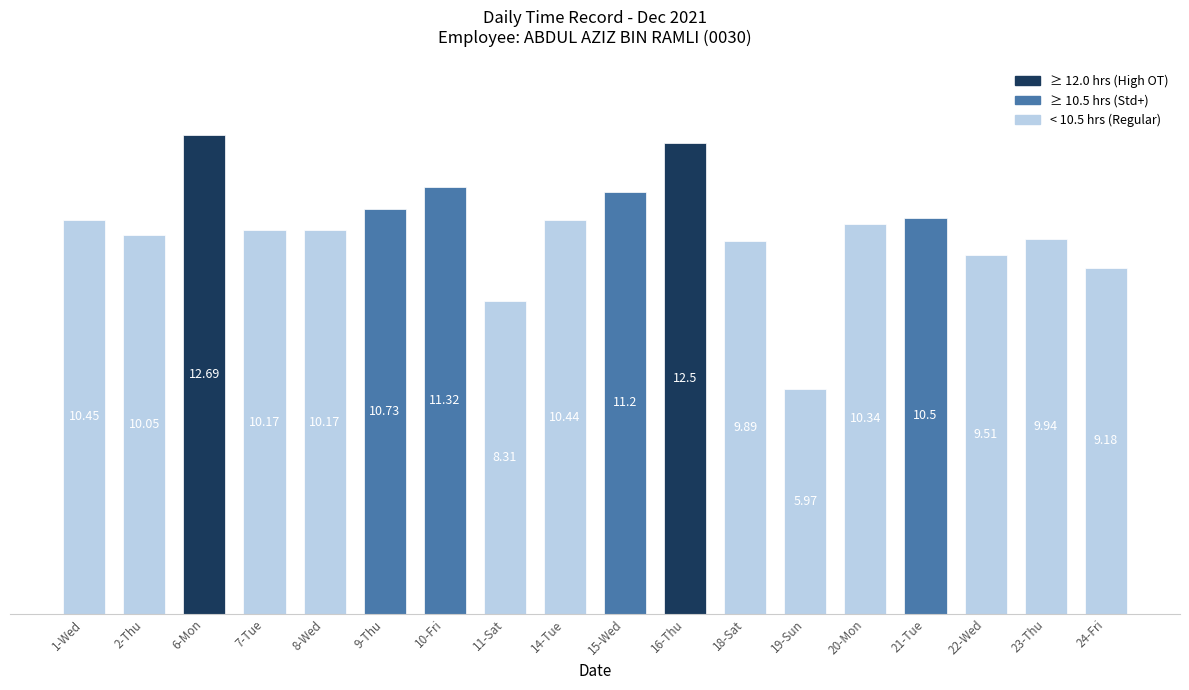

Which category has the lowest value across all series?

19-Sun